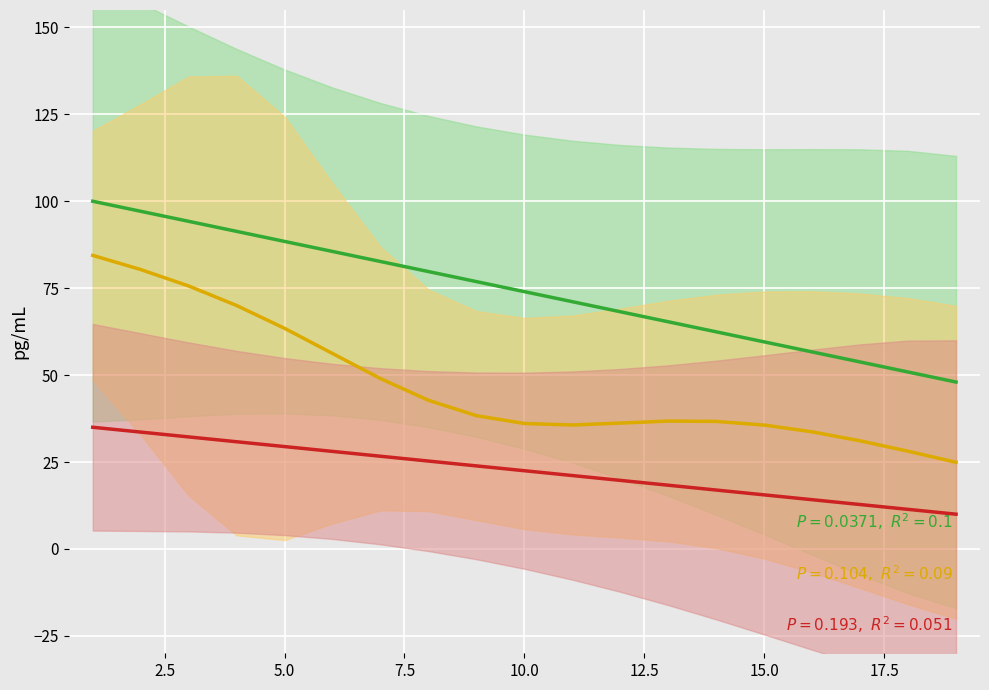

How many data points in col_1 center are less than 74?

9